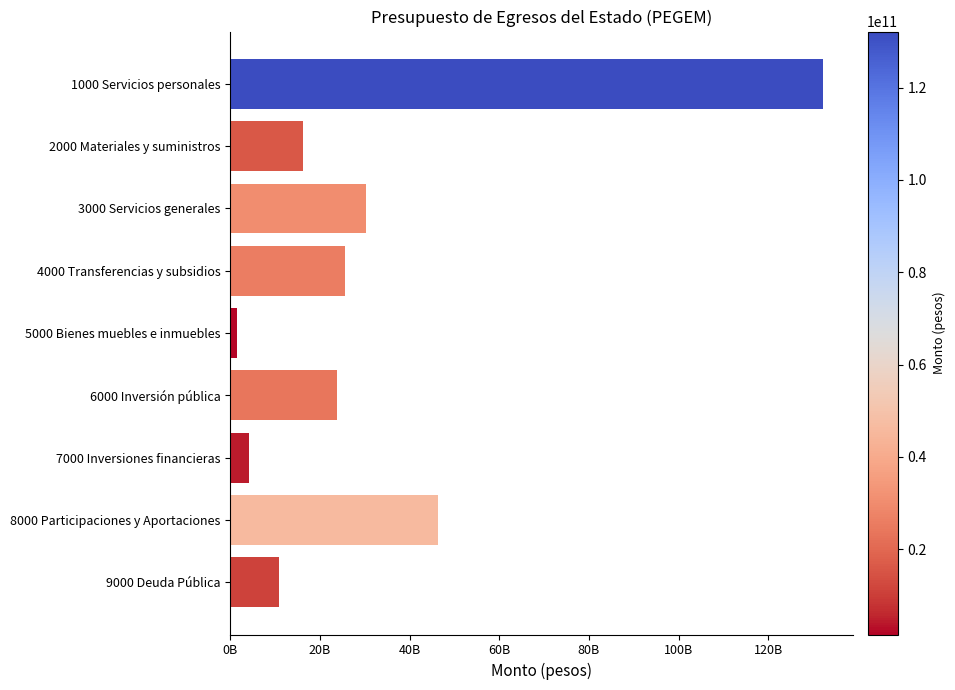

Which category has the highest value across all series?

1000 Servicios personales